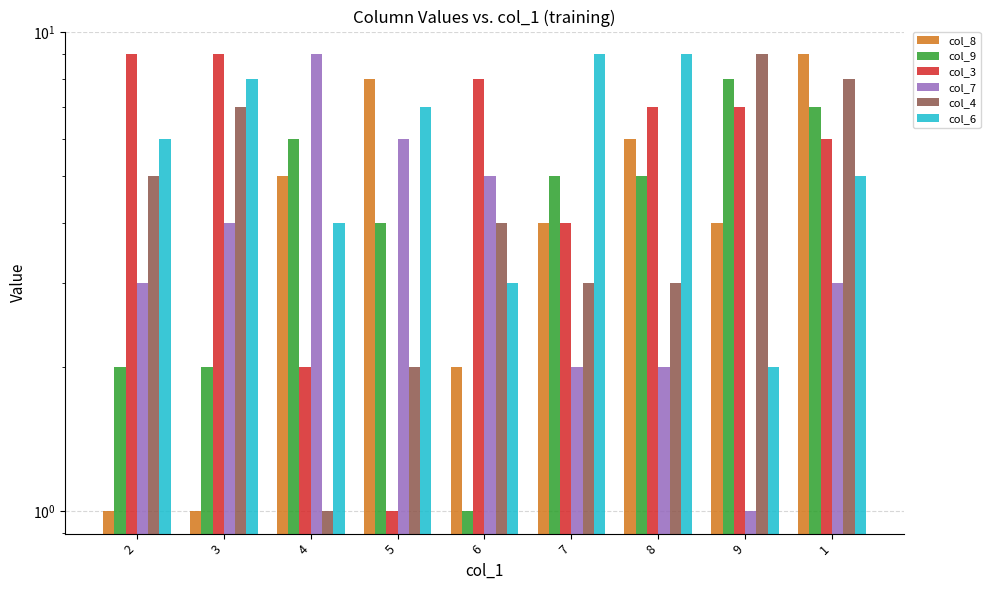

What is the average value of the col_8 series?

4